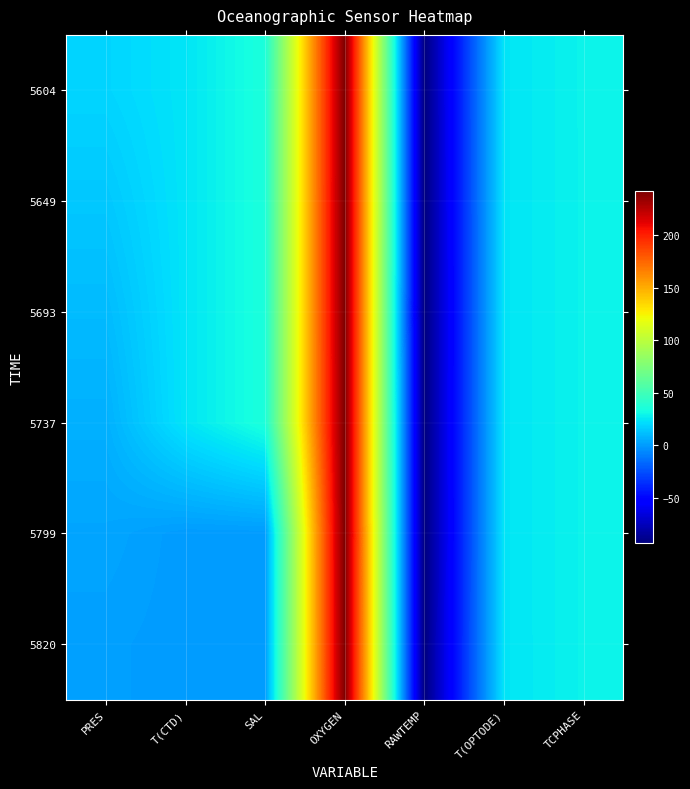

Which category has the highest value across all series?

OXYGEN